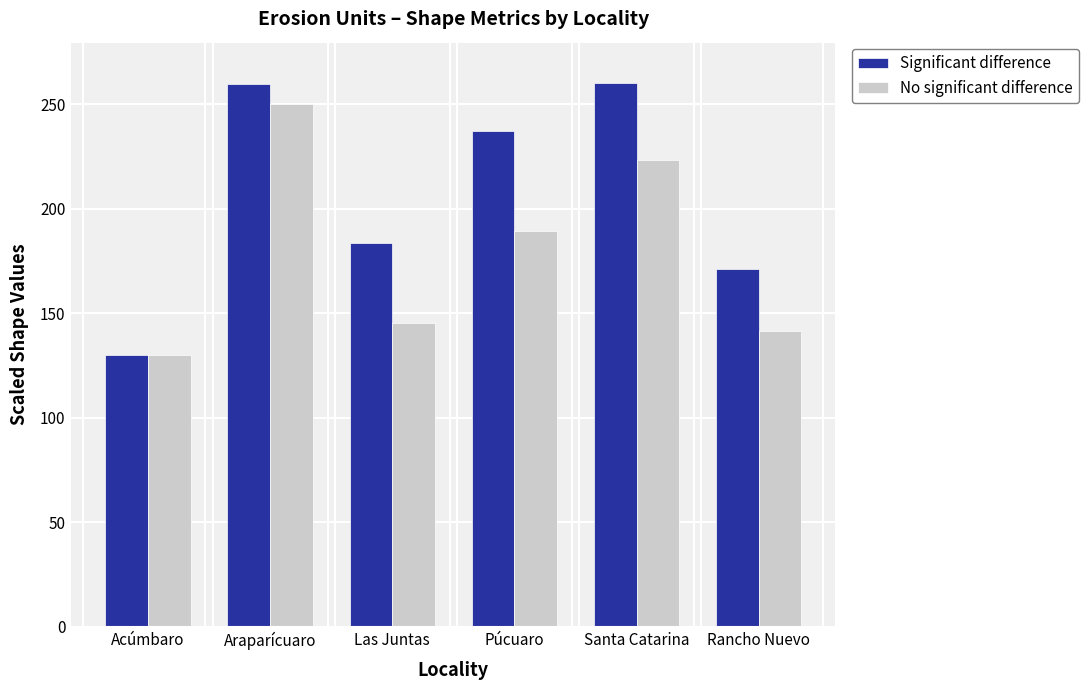

What are all the series names shown in the legend?

Significant difference, No significant difference